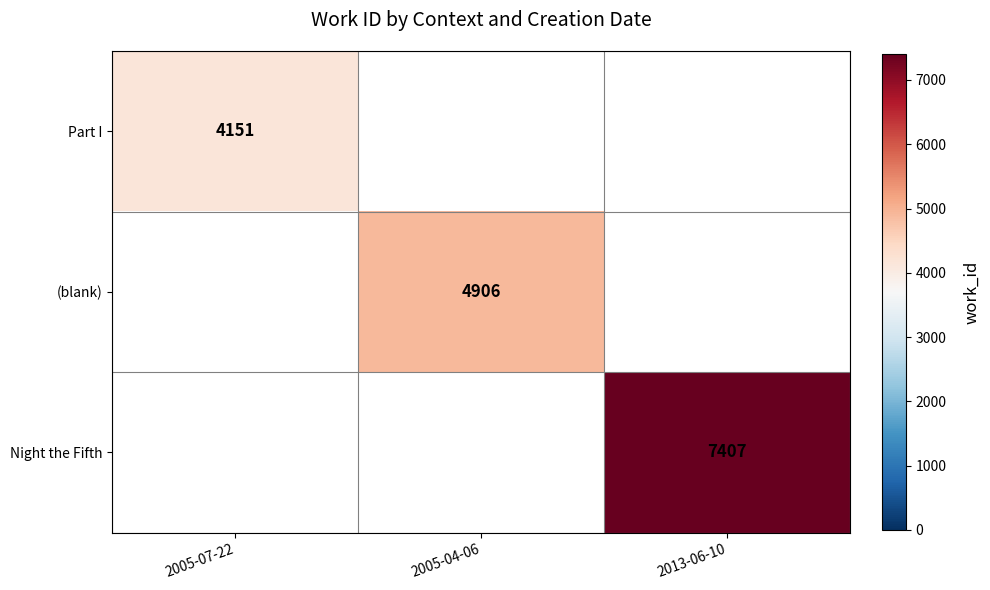

True or false: Part I has a value of 6177 at 2005-07-22.

False